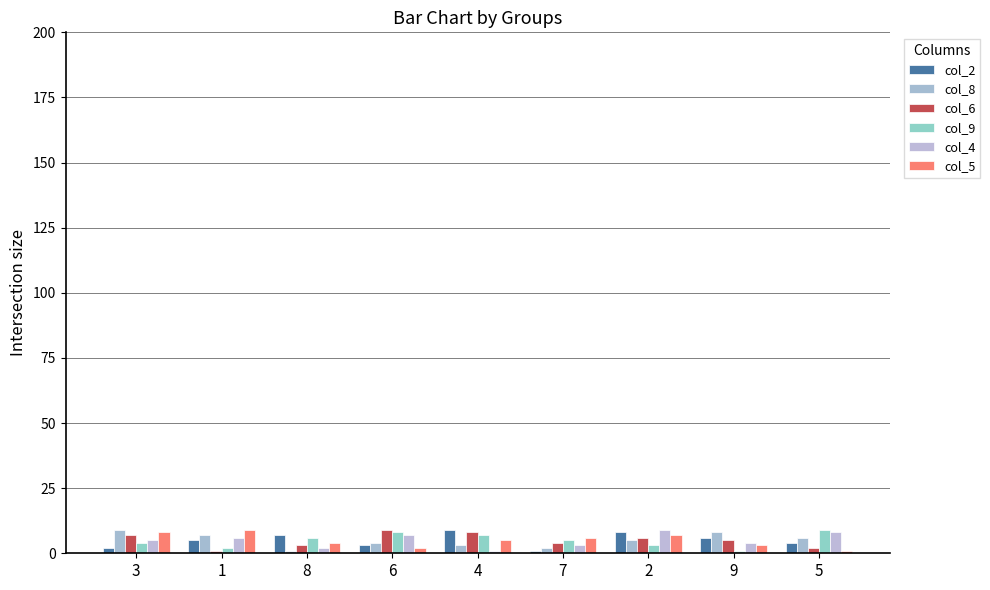

Reading left to right, list all the values displayed in this chart.

col_2: 2	5	7	3	9	1	8	6	4
col_8: 9	7	1	4	3	2	5	8	6
col_6: 7	1	3	9	8	4	6	5	2
col_9: 4	2	6	8	7	5	3	1	9
col_4: 5	6	2	7	1	3	9	4	8
col_5: 8	9	4	2	5	6	7	3	1